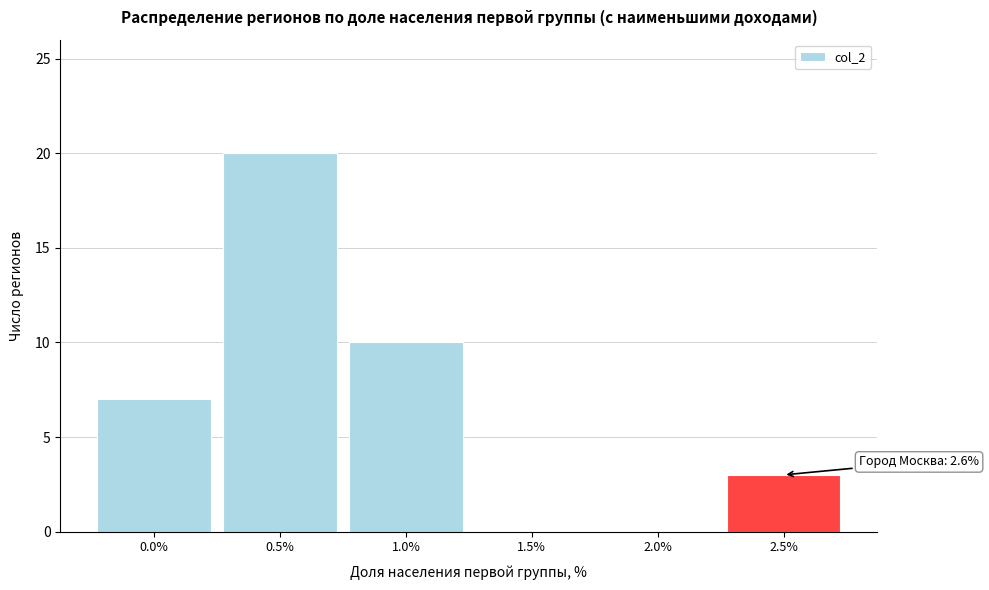

Reading left to right, transcribe all the data shown in this chart.

0.0%=7	0.5%=20	1.0%=10	1.5%=0	2.0%=0	2.5%=3